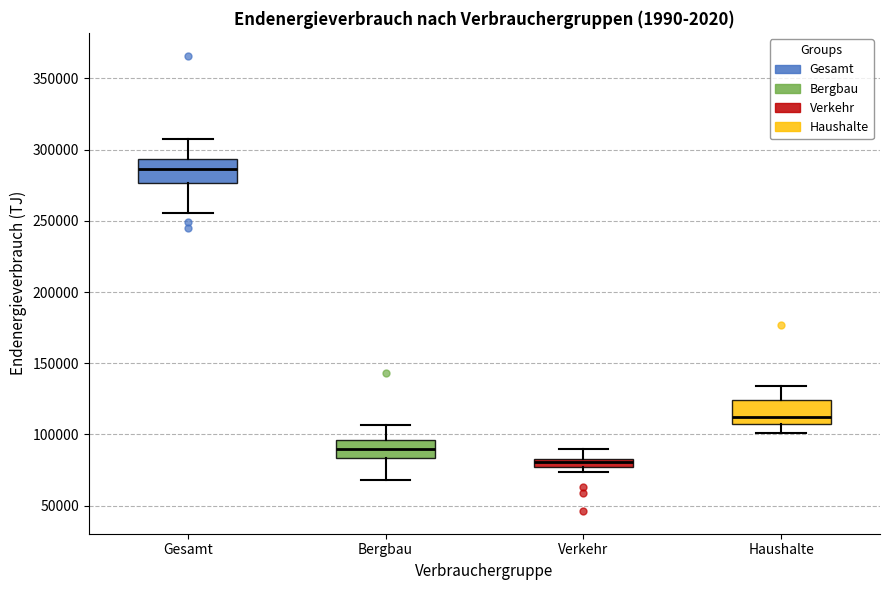

Which box has the lowest median line?

Verkehr